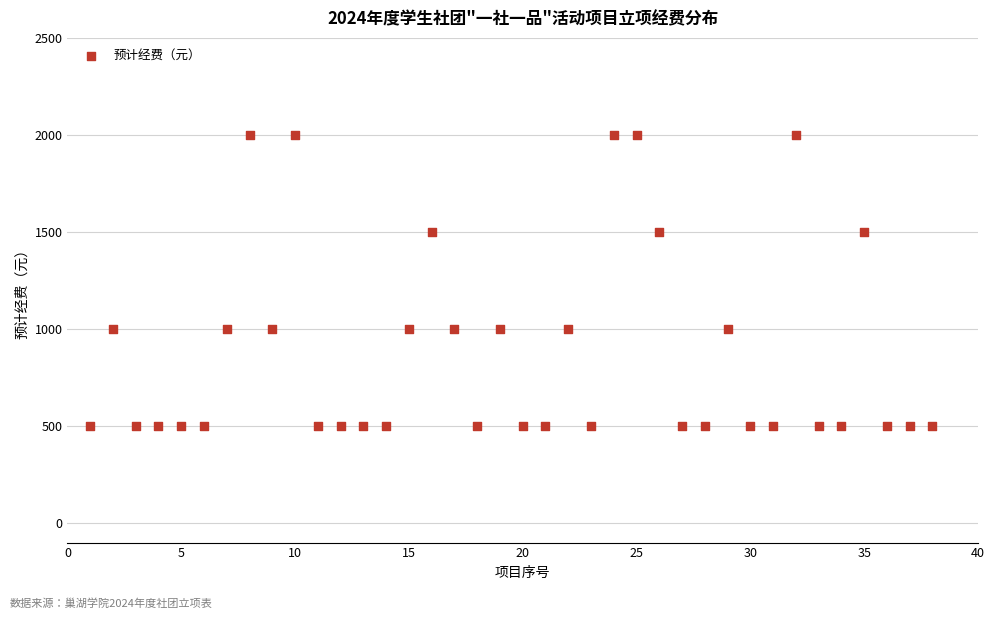

What is the range of X values (max minus min)?

37